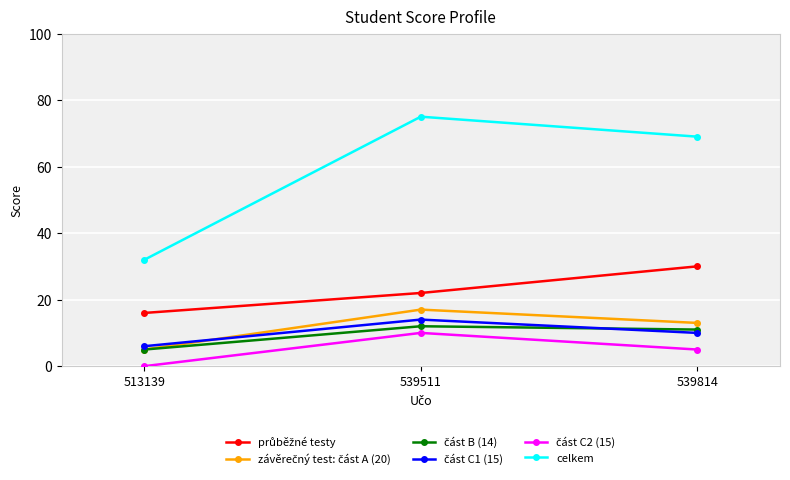

Which series has the widest spread of values?

celkem